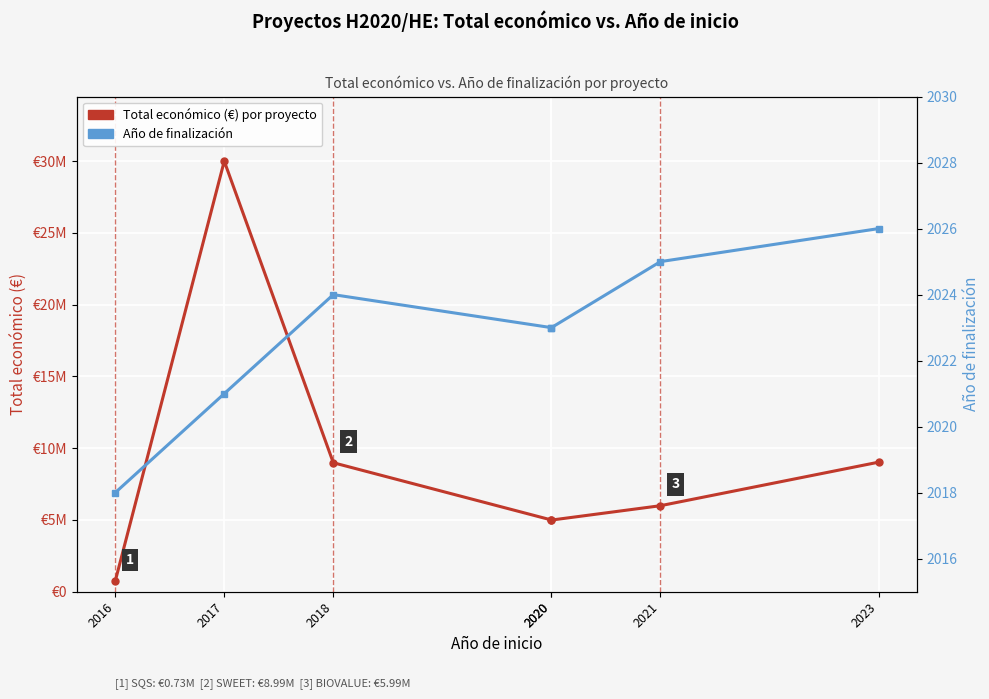

At which category does Año de finalización reach its first local peak?

2018